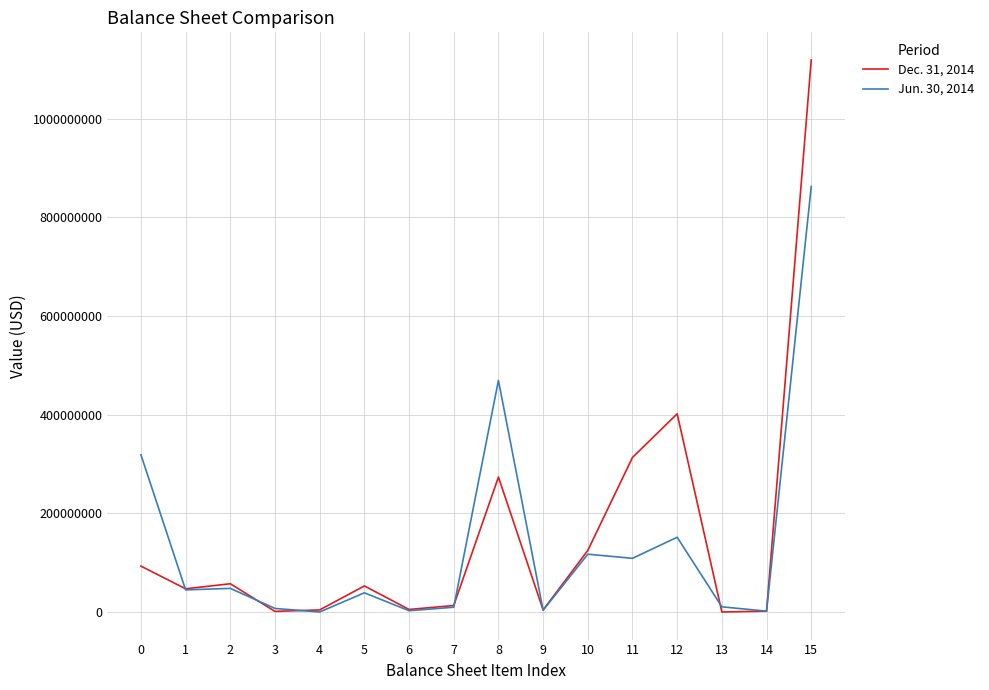

Rank the series by their average value, from highest to lowest.

Dec. 31, 2014, Jun. 30, 2014